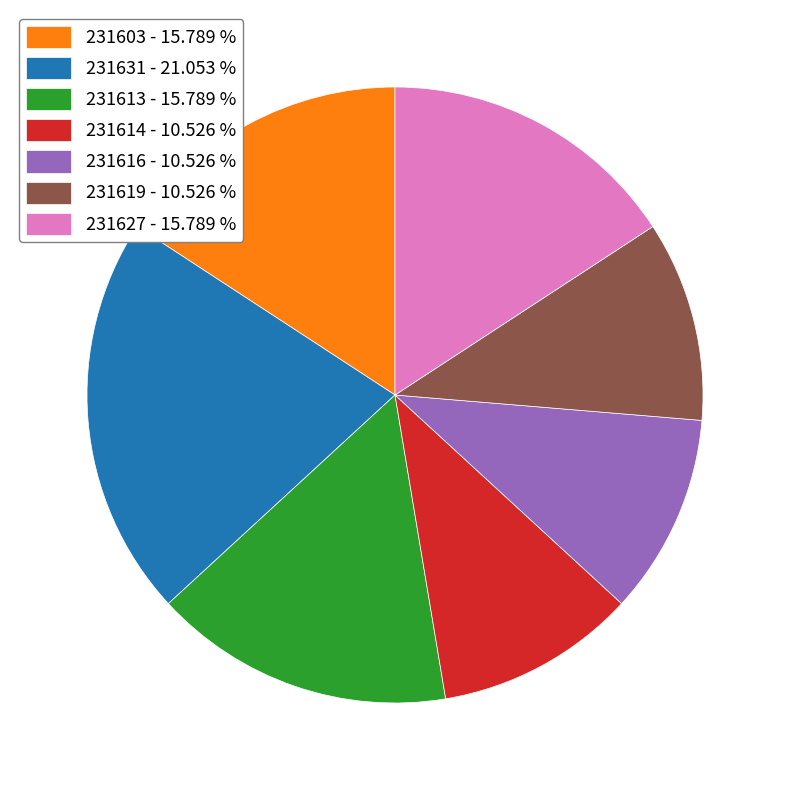

Which has a higher value, 231613 or 231614?

231613